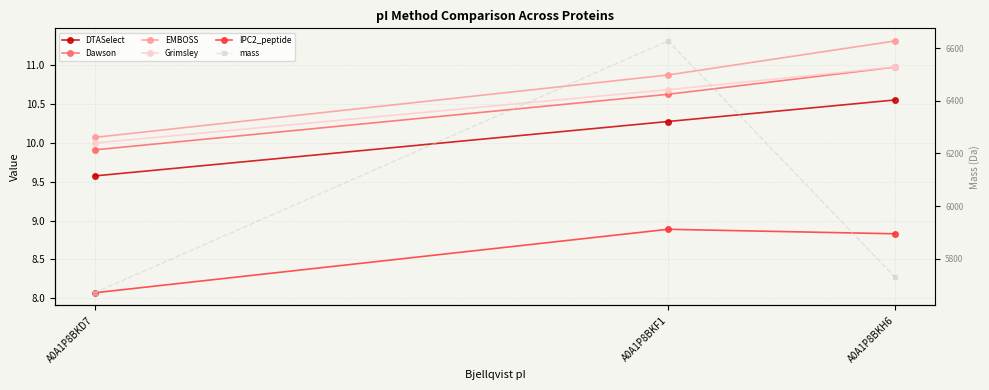

Rank the series at A0A1P8BKD7 from lowest to highest value.

IPC2_peptide, DTASelect, Dawson, Grimsley, EMBOSS, mass